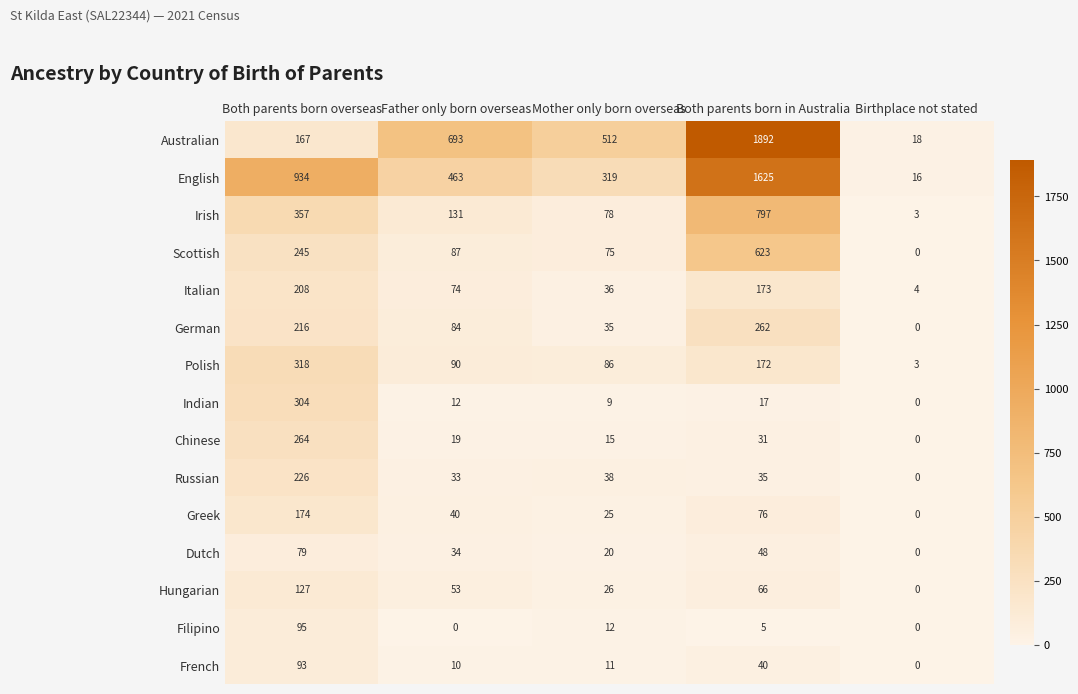

What is the sum of the Russian values at Both parents born overseas and Mother only born overseas?

264